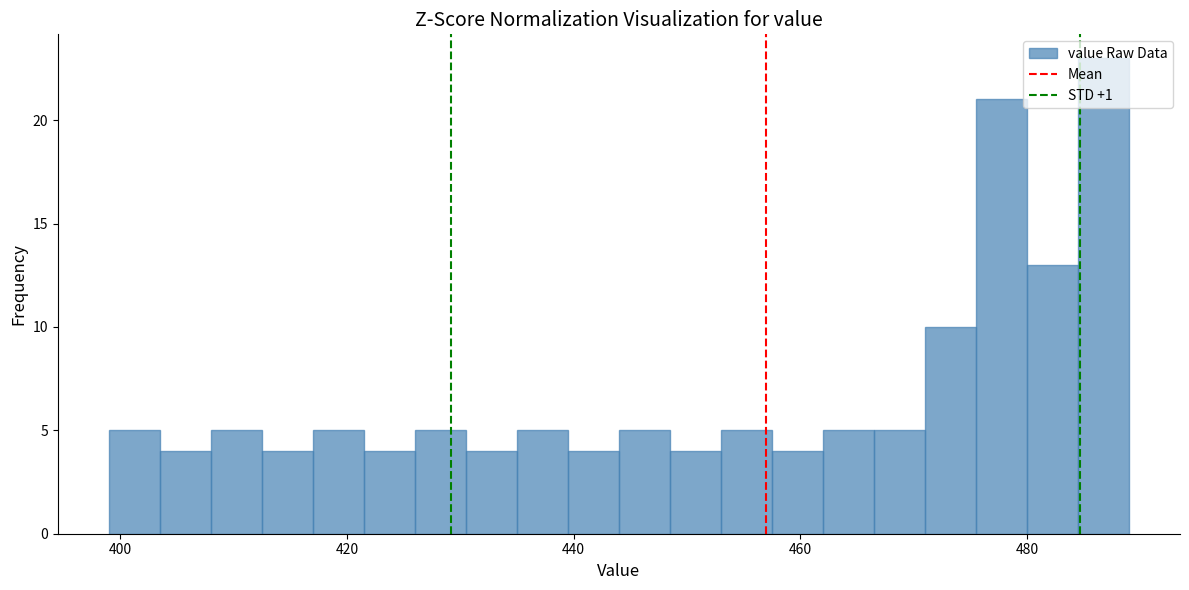

Around what value on the x-axis is the tallest bar? Give the approximate position of its centre, as read against the axis.

486